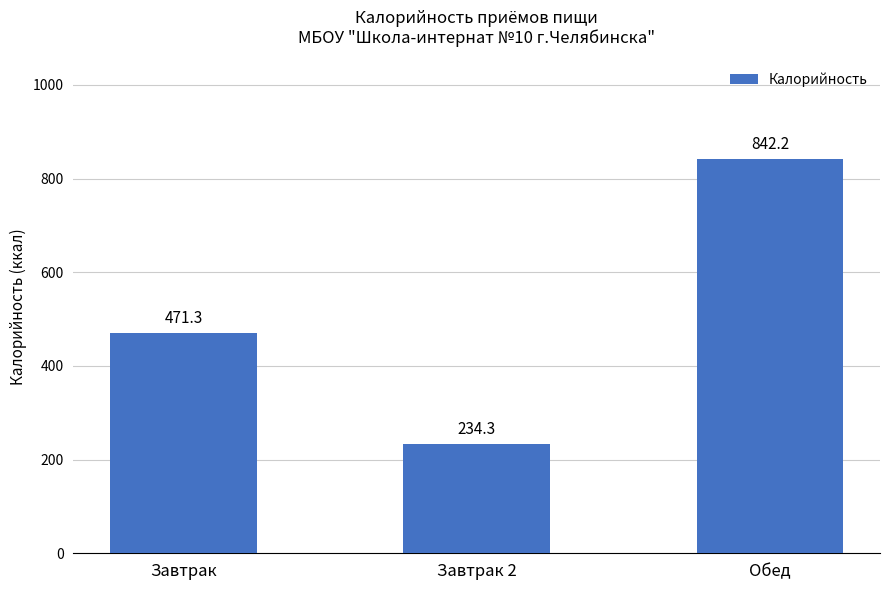

The value at Обед is 842.2. True or false?

True